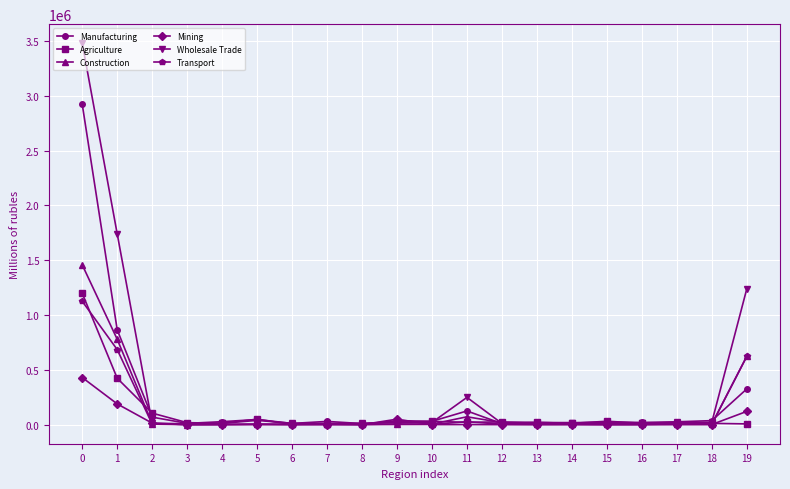

Which series has the widest spread of values?

Wholesale Trade